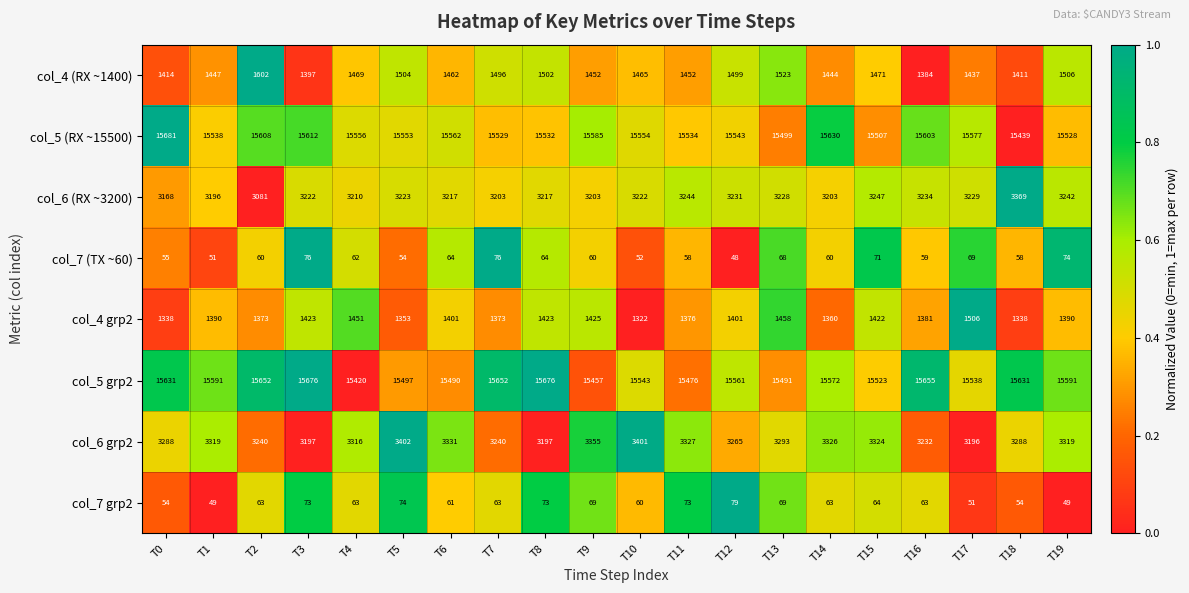

Where does the col_5 (RX ~15500) series first go above 15554?

T0